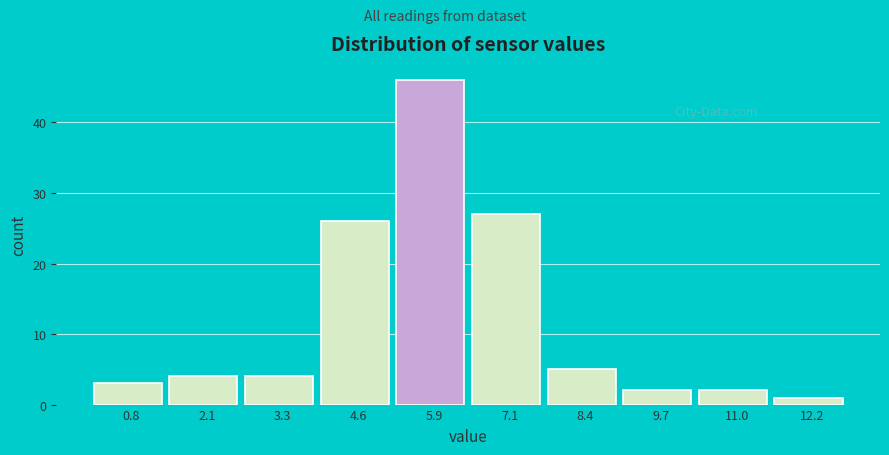

Reading left to right, list all the values displayed in this chart.

3	4	4	26	46	27	5	2	2	1